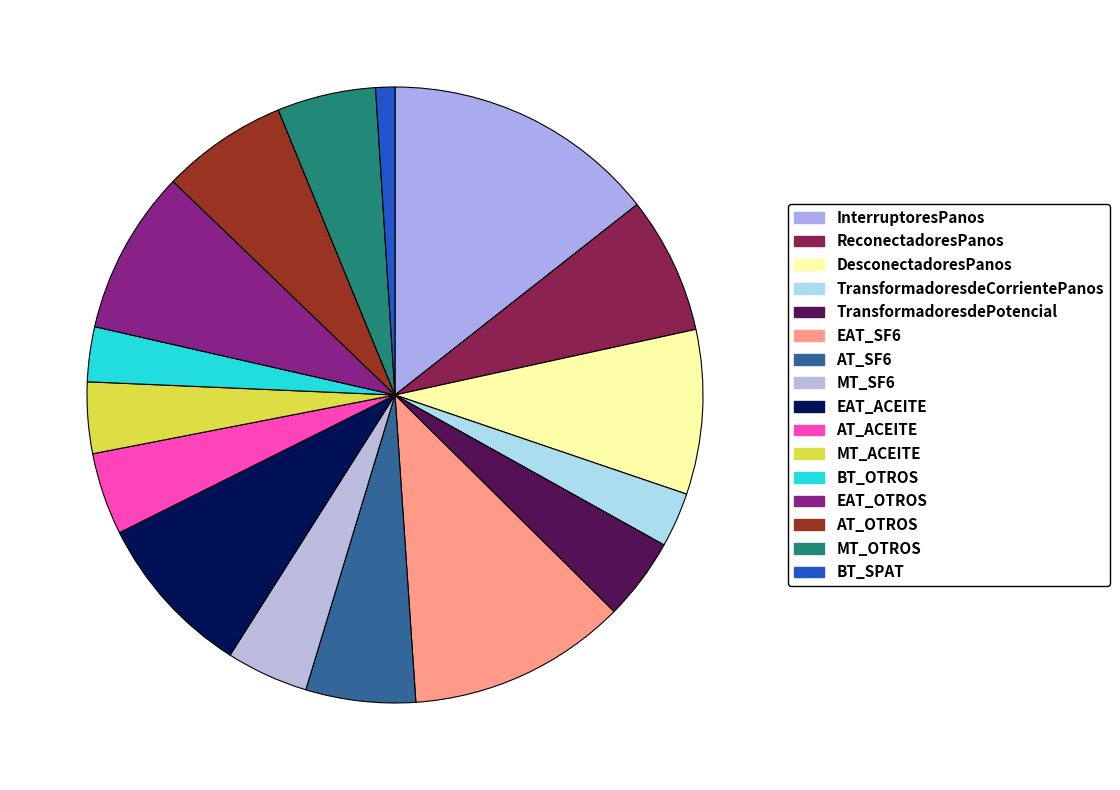

True or false: TransformadoresdePotencial accounts for 1% of the total.

False